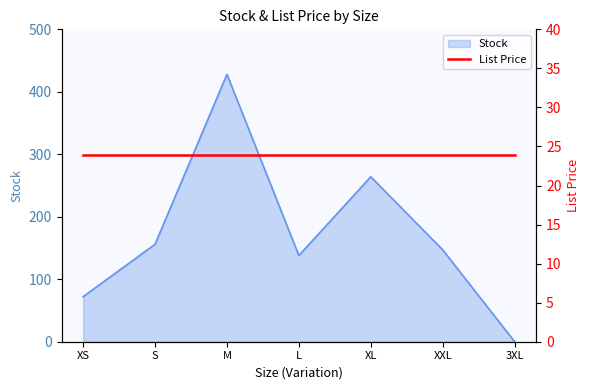

At which label is the value closest to 214?

XL